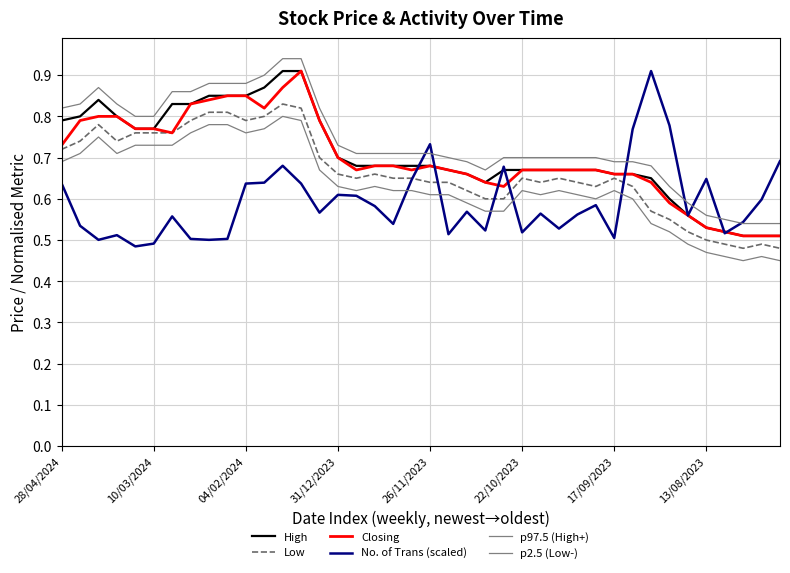

True or false: High has more than 1 interior local peaks.

False